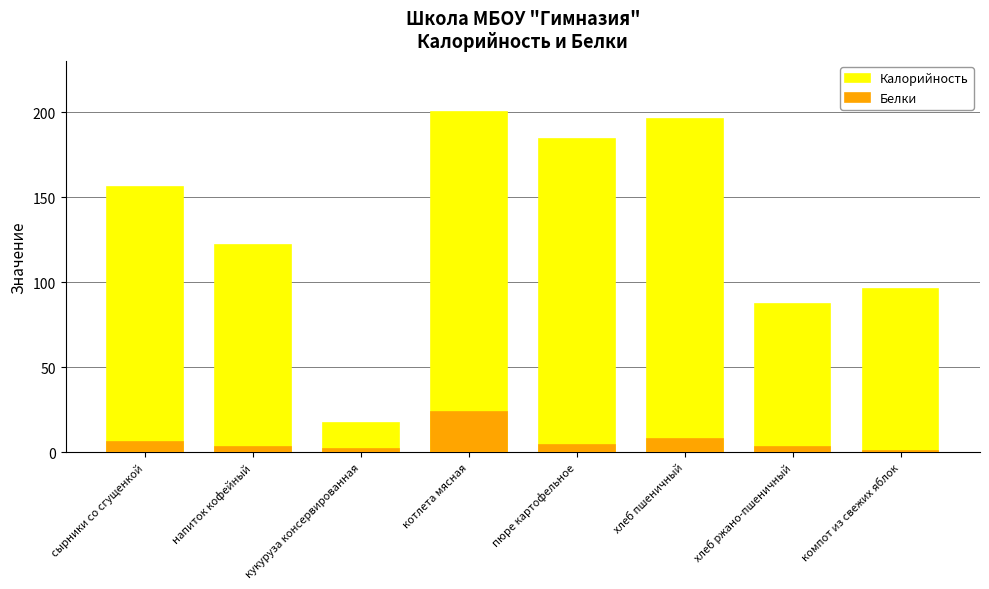

What is the maximum value shown in the chart?

200.0